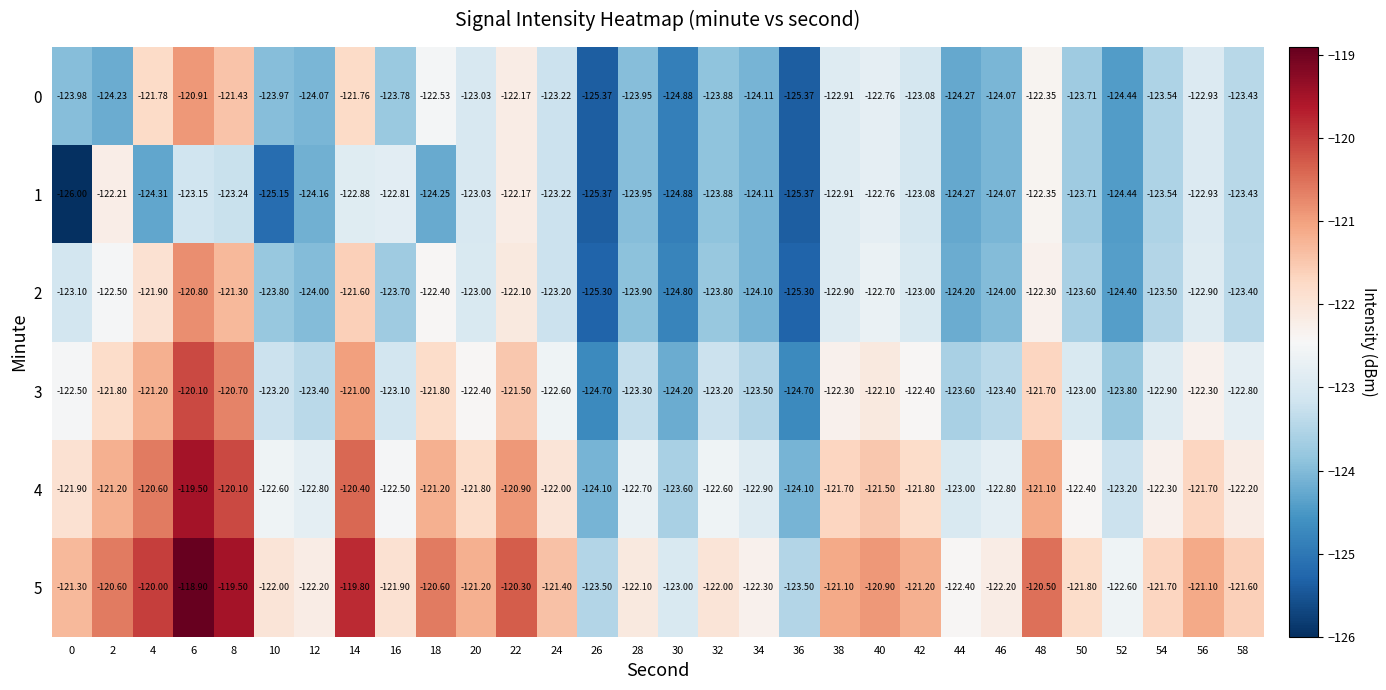

Is the value of 0 at 32 greater than the value of 3 at 46?

No